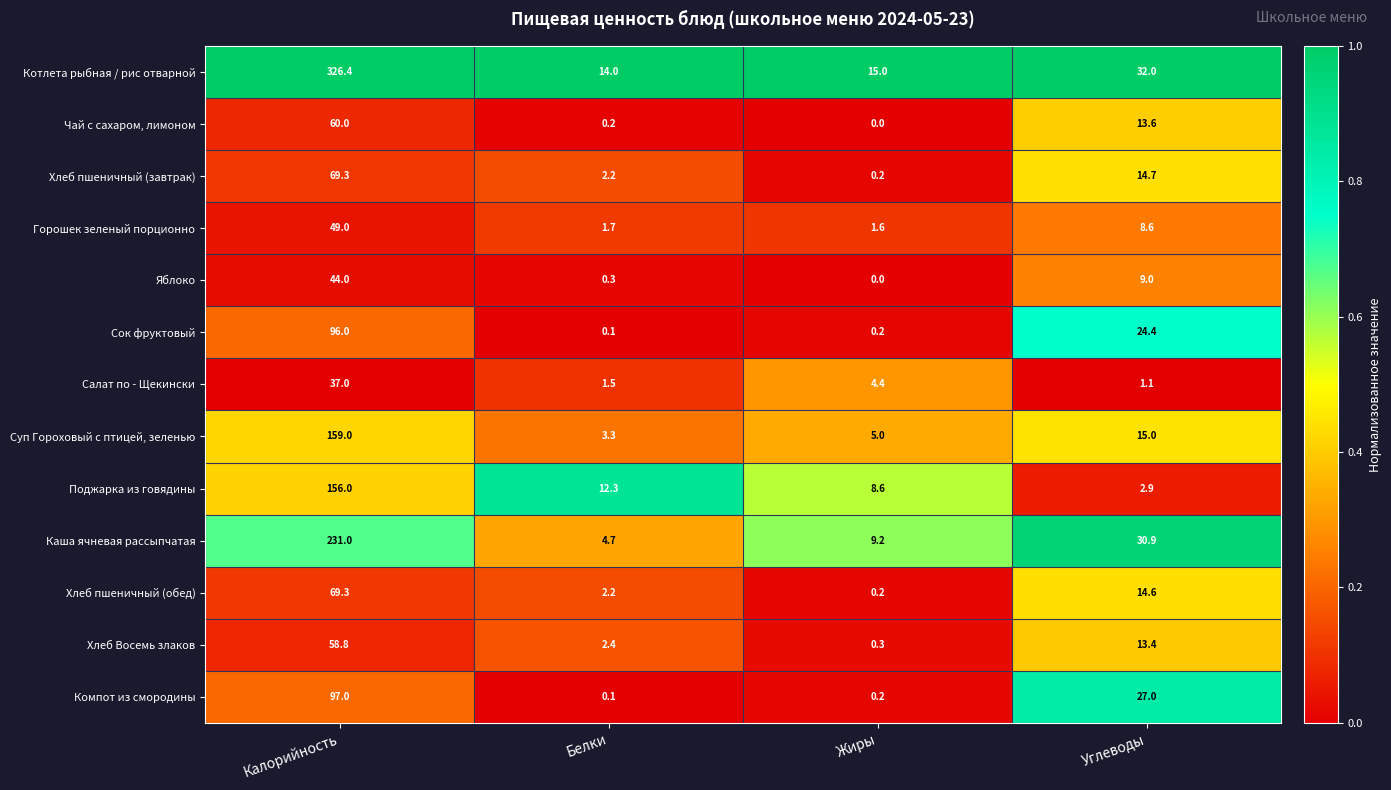

At which label is Компот из смородины closest to 48?

Углеводы